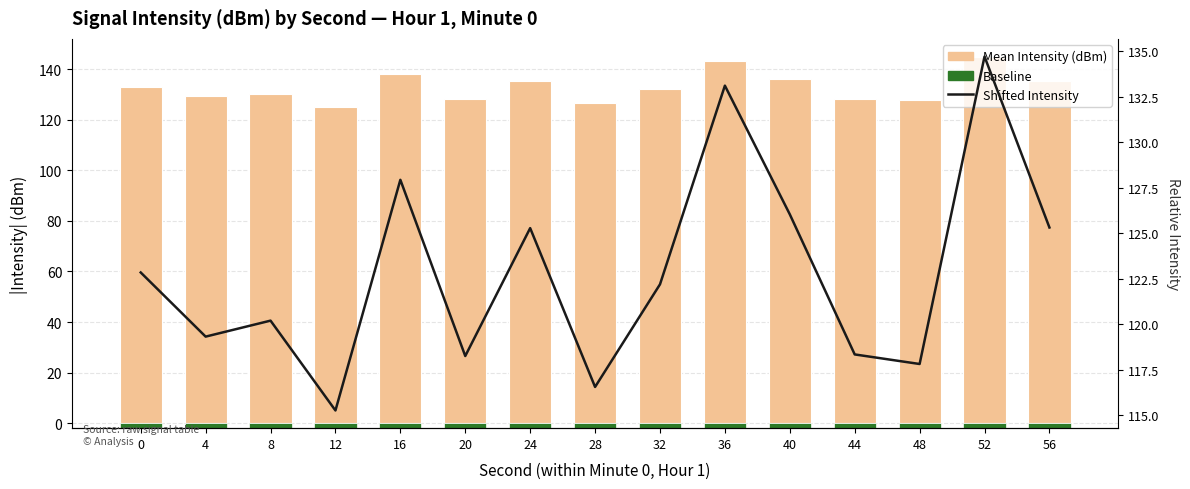

List the labels in order of Baseline value, largest first.

0, 4, 8, 12, 16, 20, 24, 28, 32, 36, 40, 44, 48, 52, 56